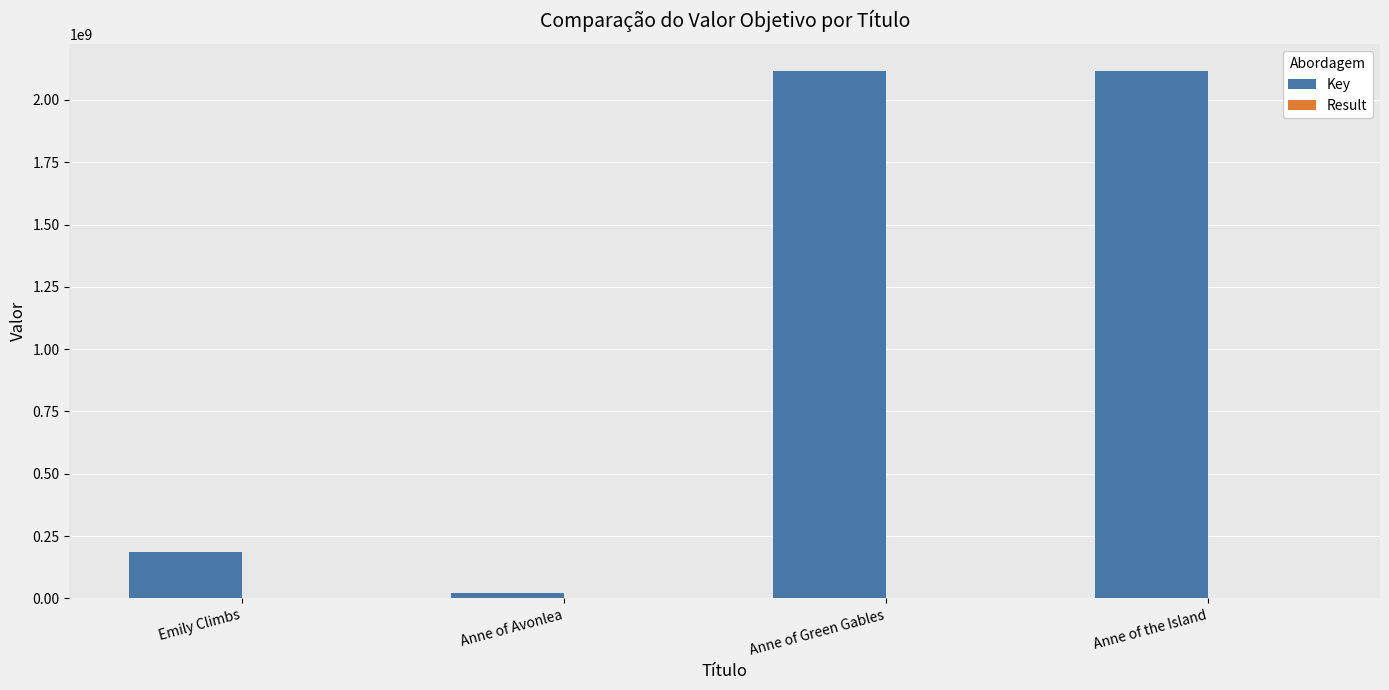

What is the highest value of the Key series?

2117911704